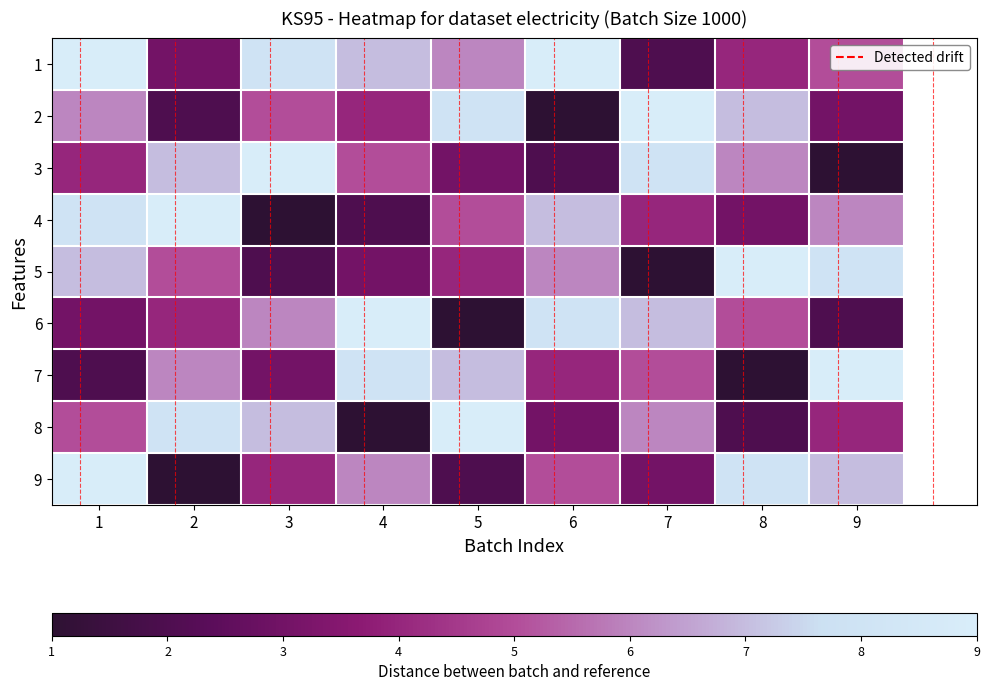

Reading left to right, extract all data points from this chart.

1: 1=9	2=3	3=8	4=7	5=6	6=9	7=2	8=4	9=5
2: 1=6	2=2	3=5	4=4	5=8	6=1	7=9	8=7	9=3
3: 1=4	2=7	3=9	4=5	5=3	6=2	7=8	8=6	9=1
4: 1=8	2=9	3=1	4=2	5=5	6=7	7=4	8=3	9=6
5: 1=7	2=5	3=2	4=3	5=4	6=6	7=1	8=9	9=8
6: 1=3	2=4	3=6	4=9	5=1	6=8	7=7	8=5	9=2
7: 1=2	2=6	3=3	4=8	5=7	6=4	7=5	8=1	9=9
8: 1=5	2=8	3=7	4=1	5=9	6=3	7=6	8=2	9=4
9: 1=9	2=1	3=4	4=6	5=2	6=5	7=3	8=8	9=7